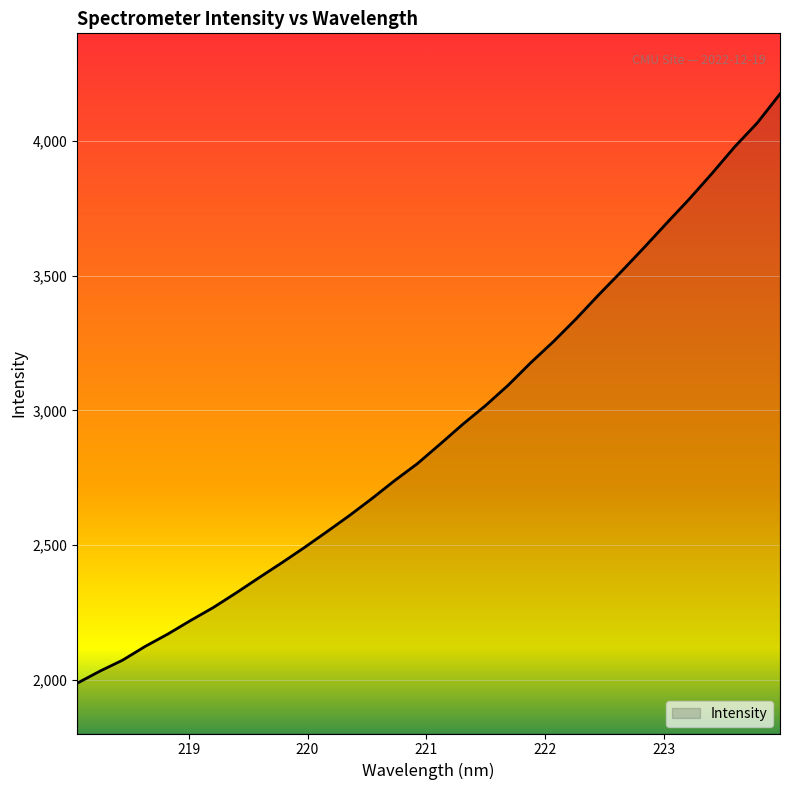

What is the smallest value displayed?

1986.6